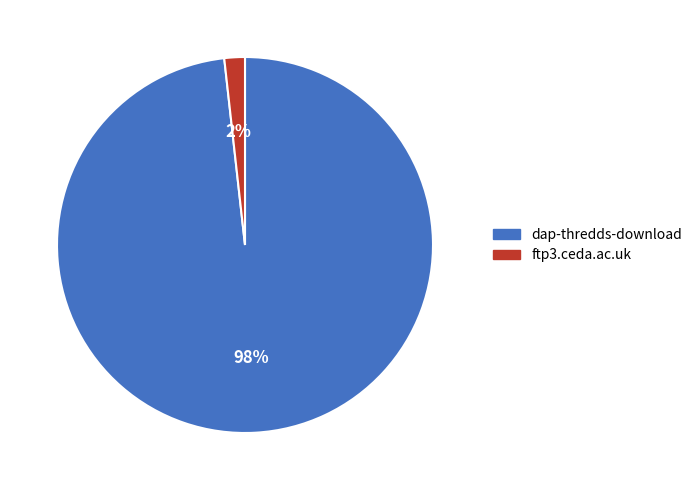

Is the sum of dap-thredds-download and ftp3.ceda.ac.uk greater than half?

Yes